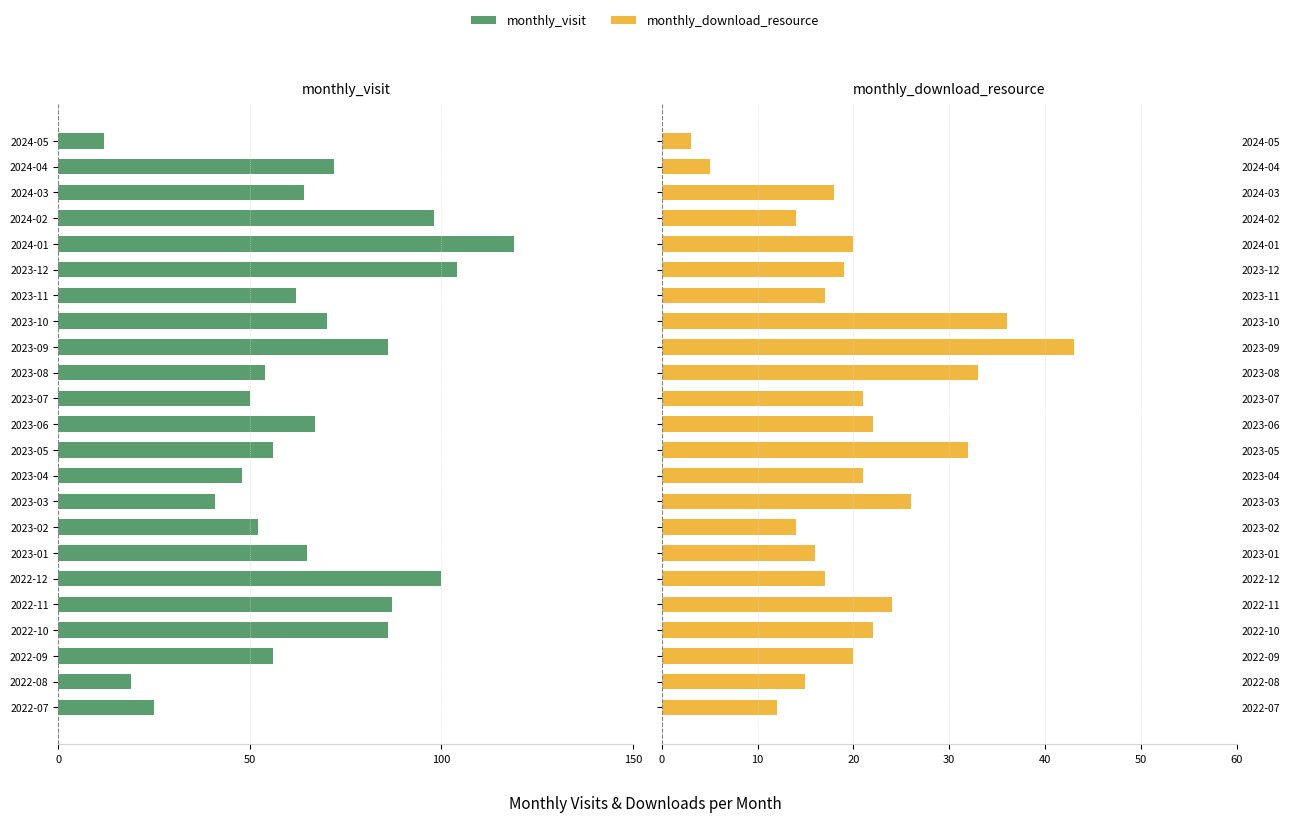

Between 2022-11 and 2023-02, which is larger?

2023-02